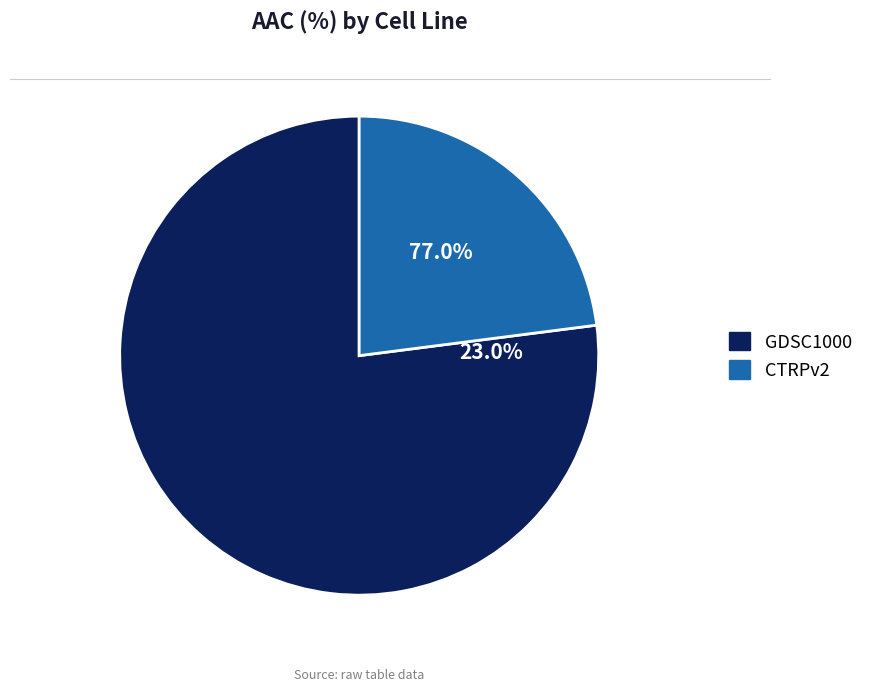

To the nearest percent, what percentage of the pie is CTRPv2?

23%